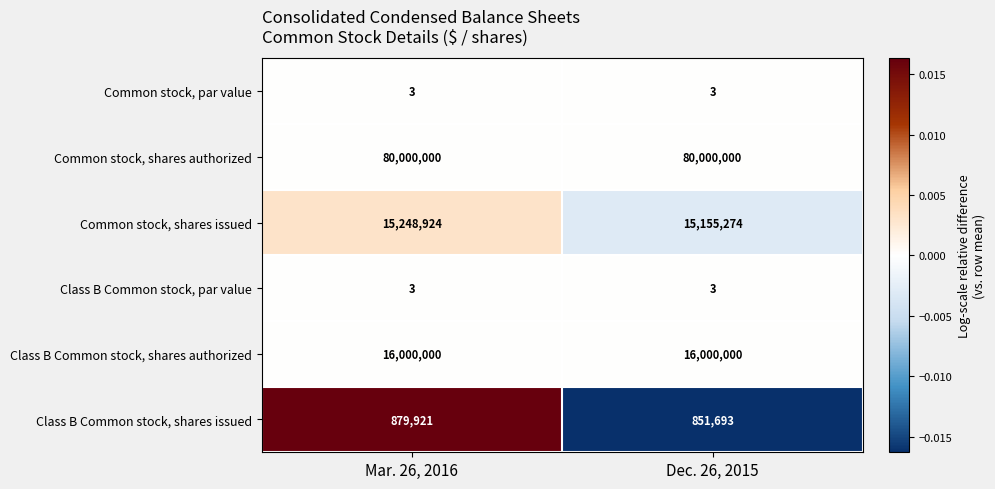

What is the smallest value displayed?

3